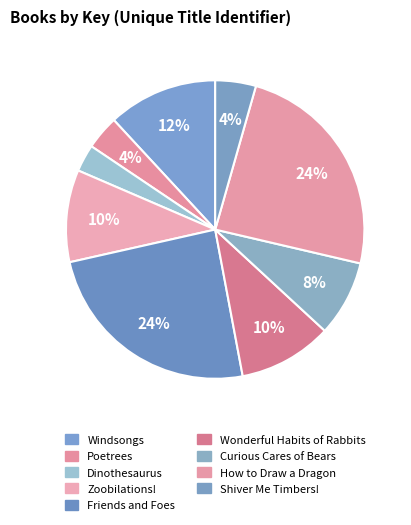

Count the number of slices in the pie.

9